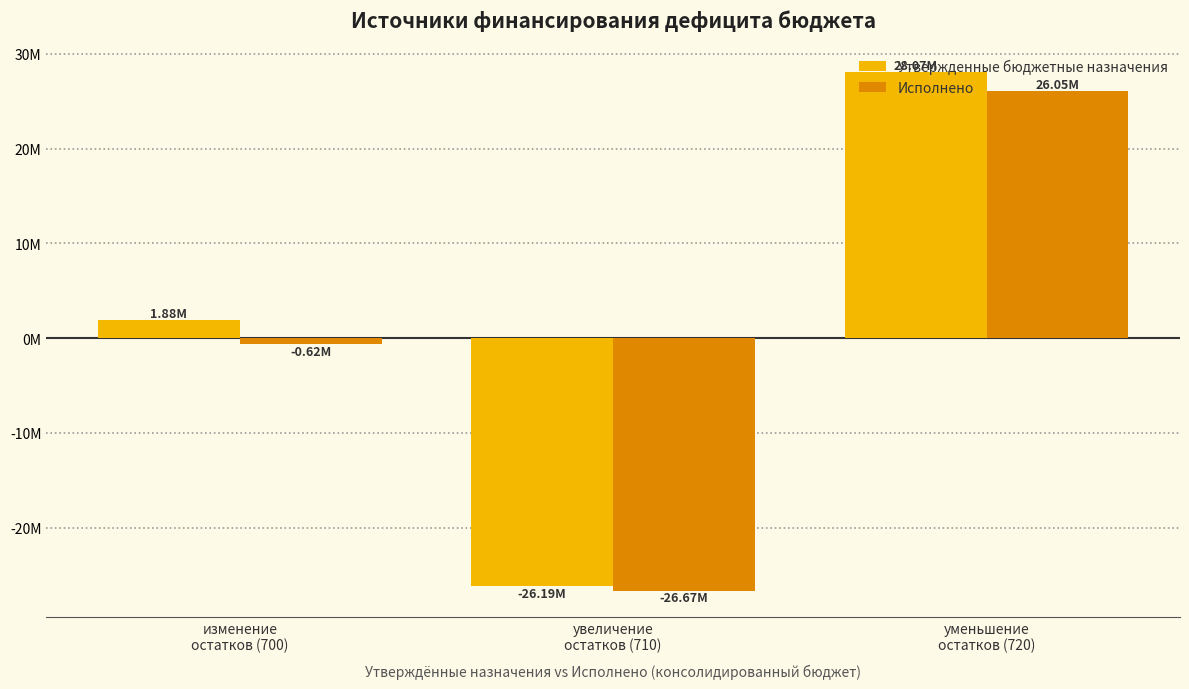

What is the difference between the highest and lowest values at изменение
остатков (700)?

2494400.8